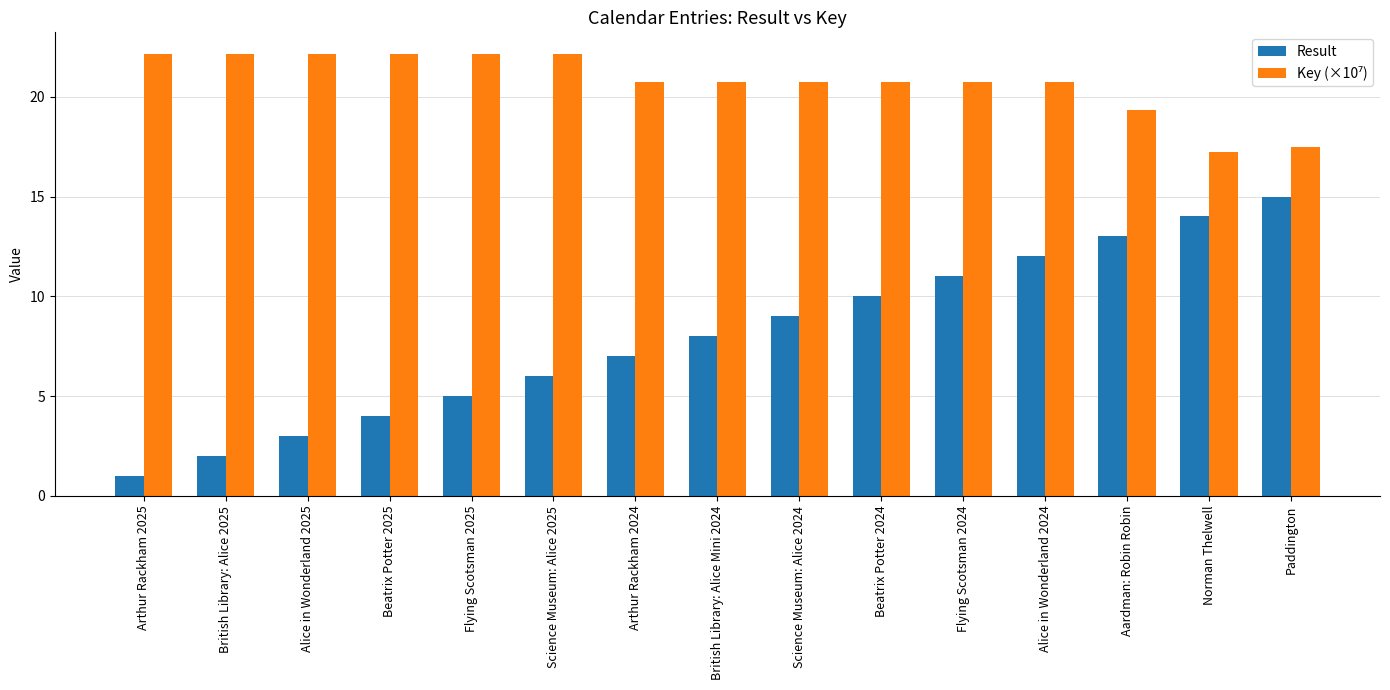

True or false: Result has a value of 12.8 at British Library: Alice Mini 2024.

False